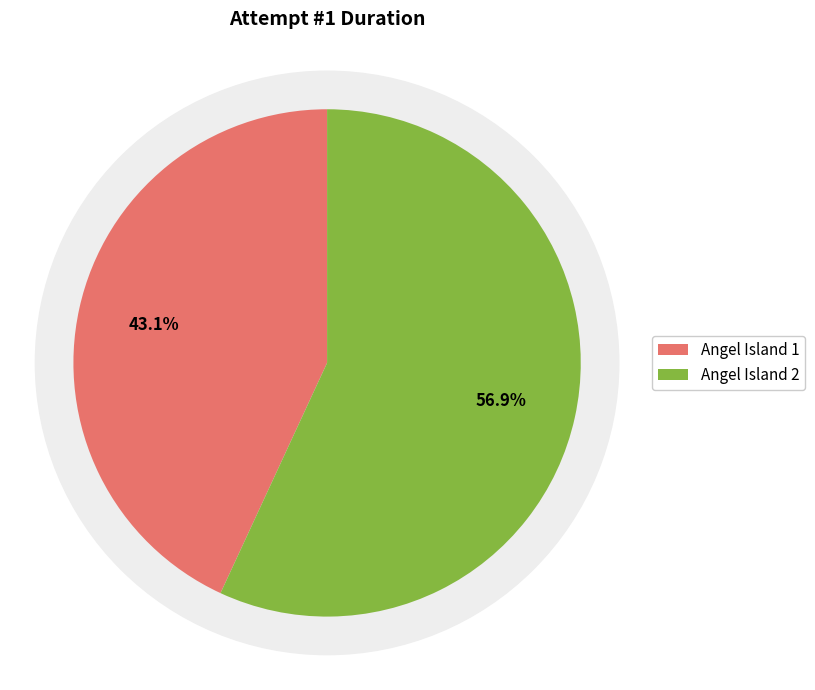

What percentage is NOT represented by Angel Island 2?

43.1%